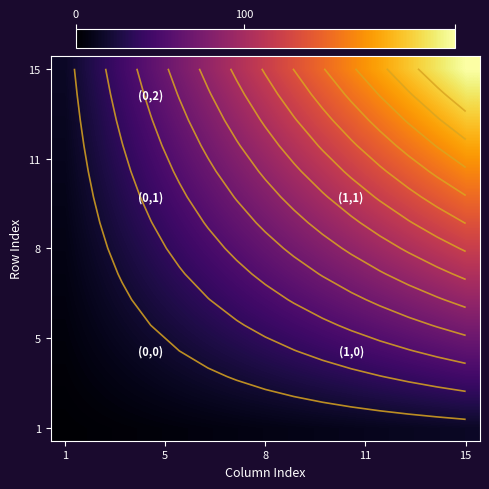

At how many categories does at least one series exceed 68?

11